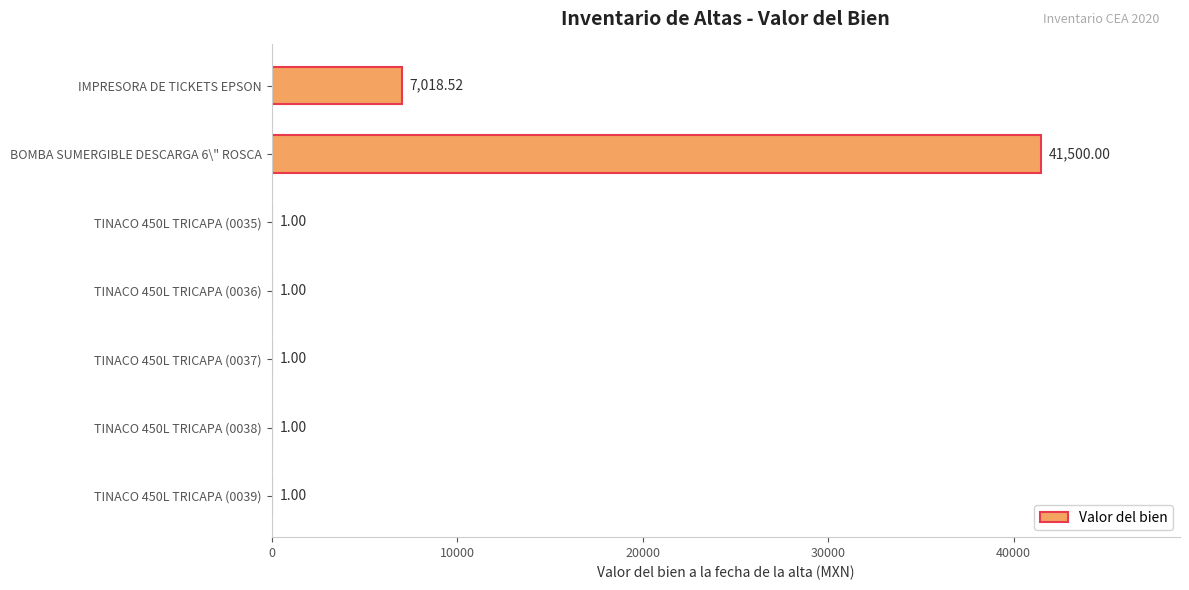

Where is the data nearest to the value 20750?

IMPRESORA DE TICKETS EPSON